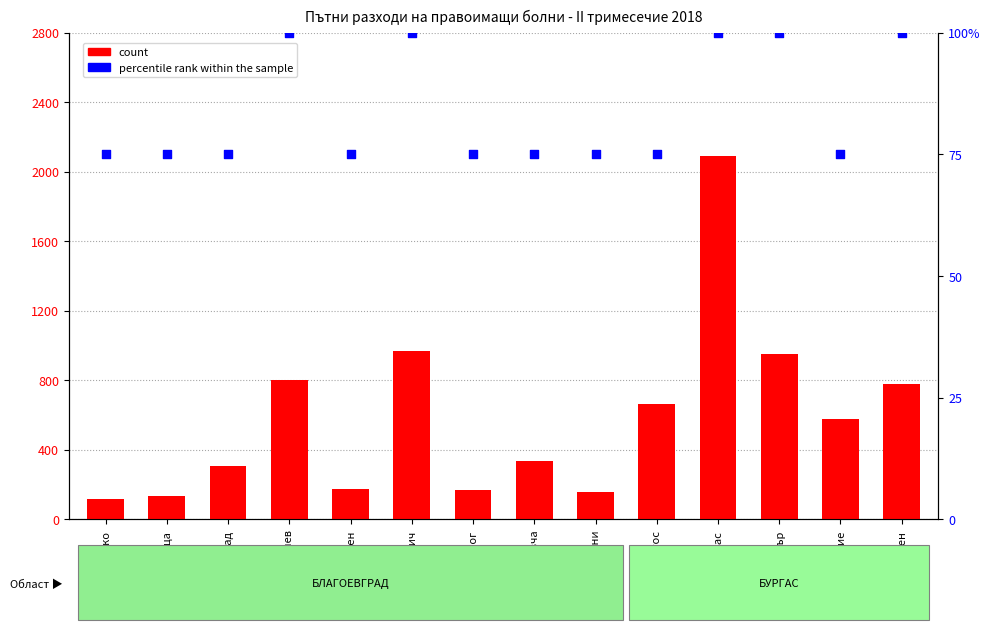

What are all the series names shown in the legend?

count, percentile rank within the sample